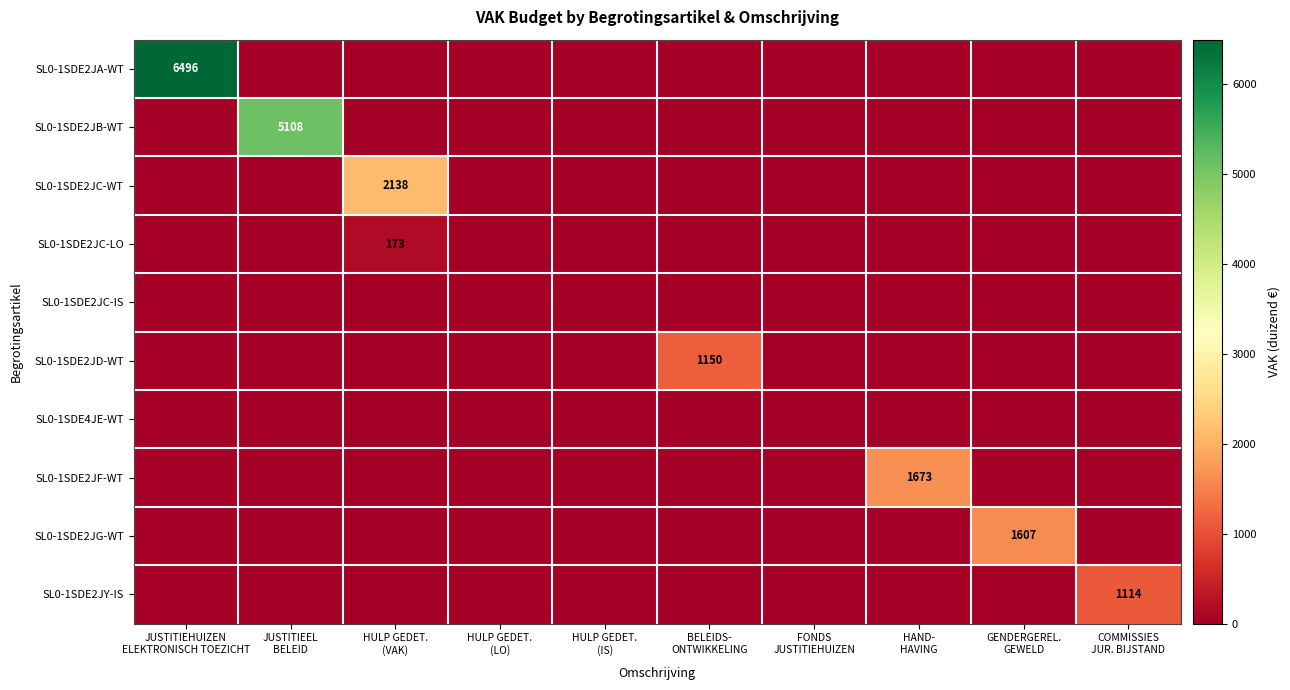

What is the sum of the SL0-1SDE2JA-WT values at JUSTITIEHUIZEN ELEKTRONISCH TOEZICHT and COMMISSIES JUR. BIJSTAND?

6496